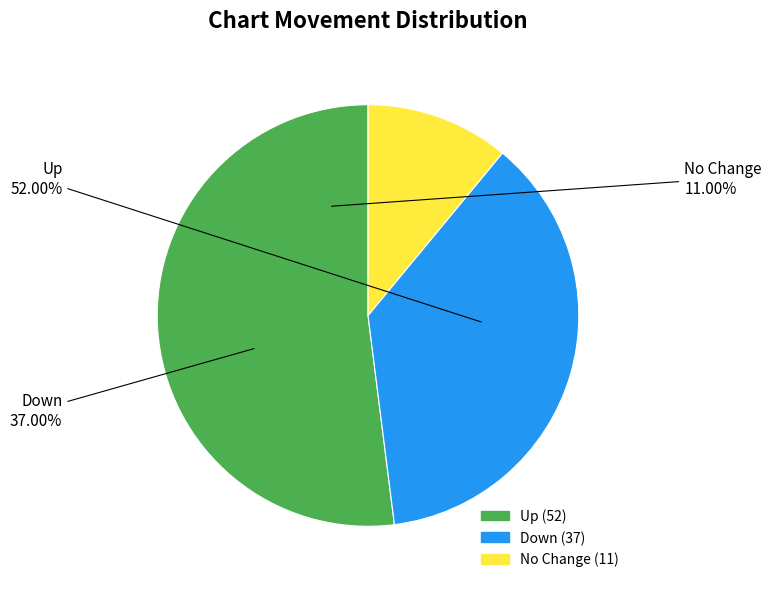

To the nearest percent, what portion does down represent?

37%